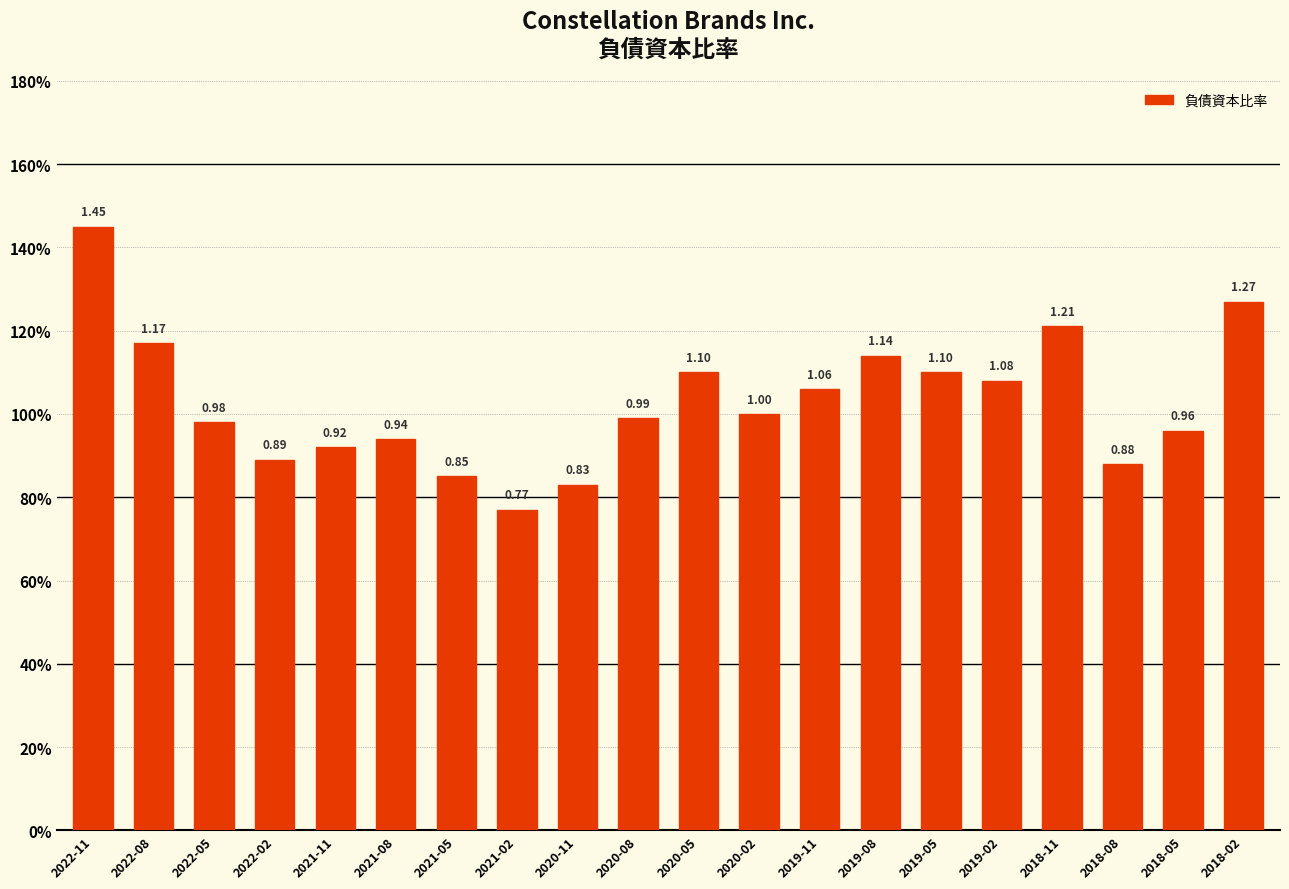

Approximately how many times larger is the value at 2020-02 compared to 2018-02?

0.8